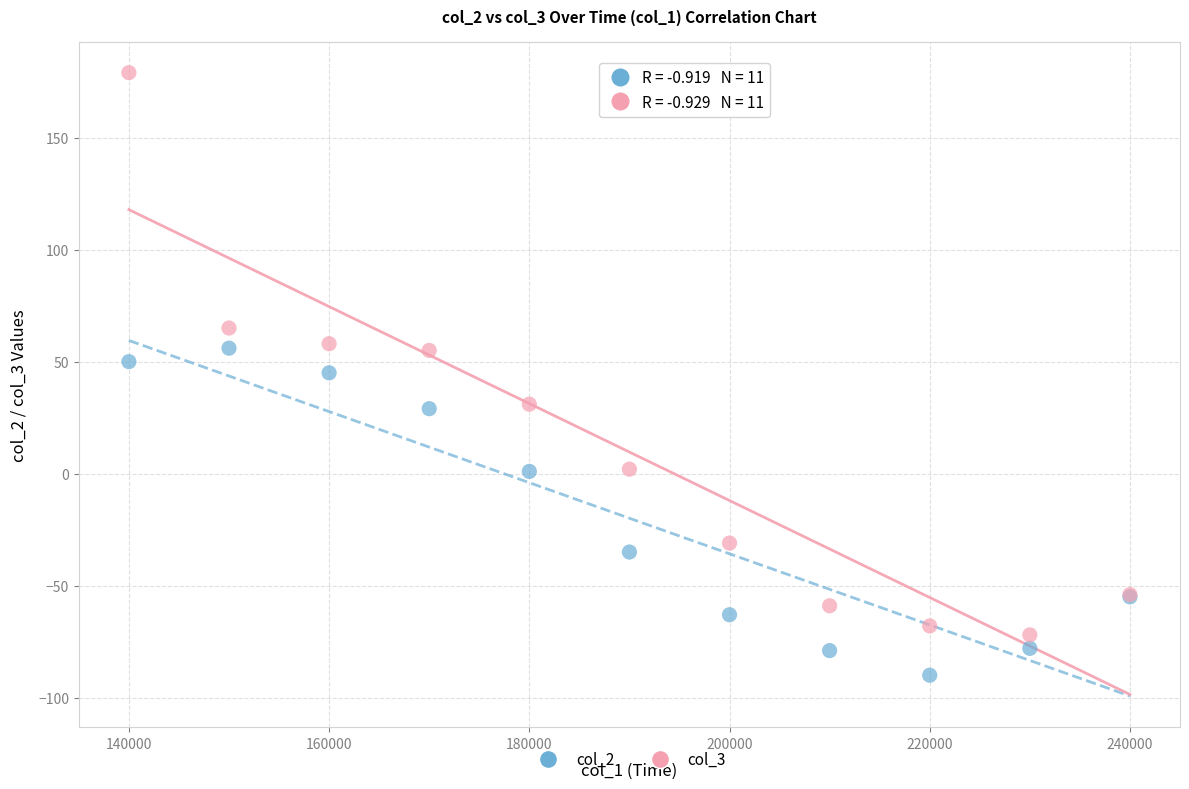

Which series has the widest spread of Y values?

col_3